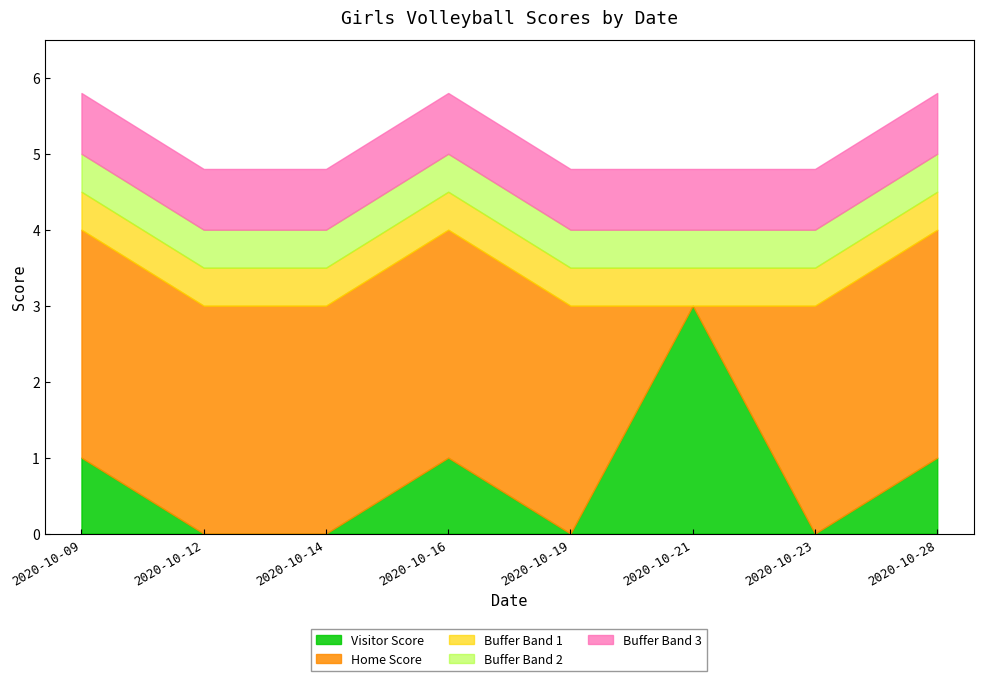

Between 2020-10-28 and 2020-10-16, which is larger?

2020-10-28